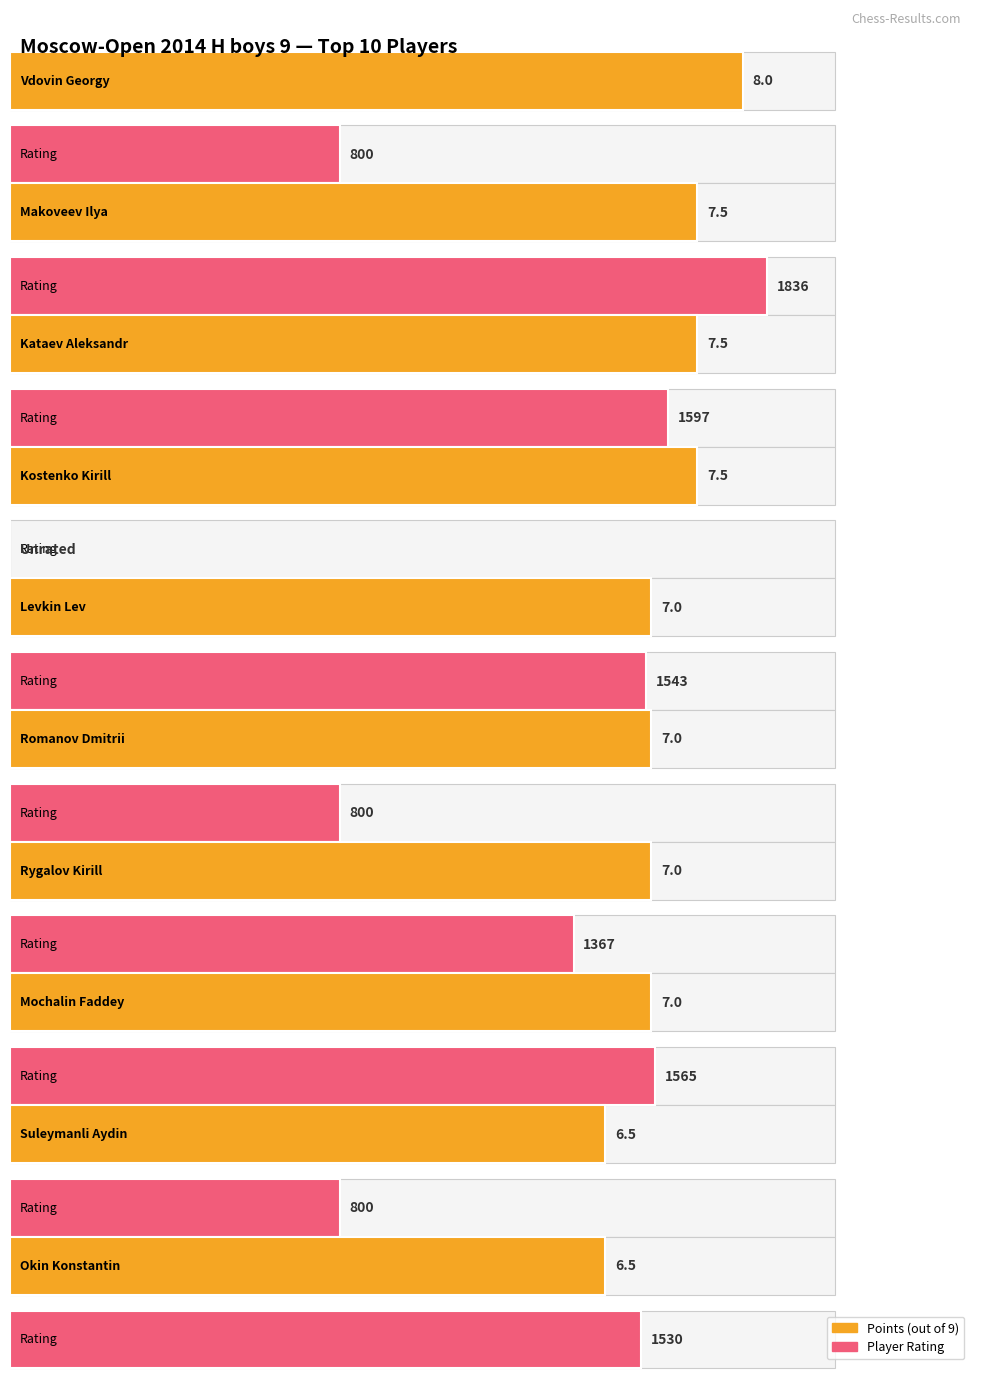

What is the lowest value of the Points series?

6.5